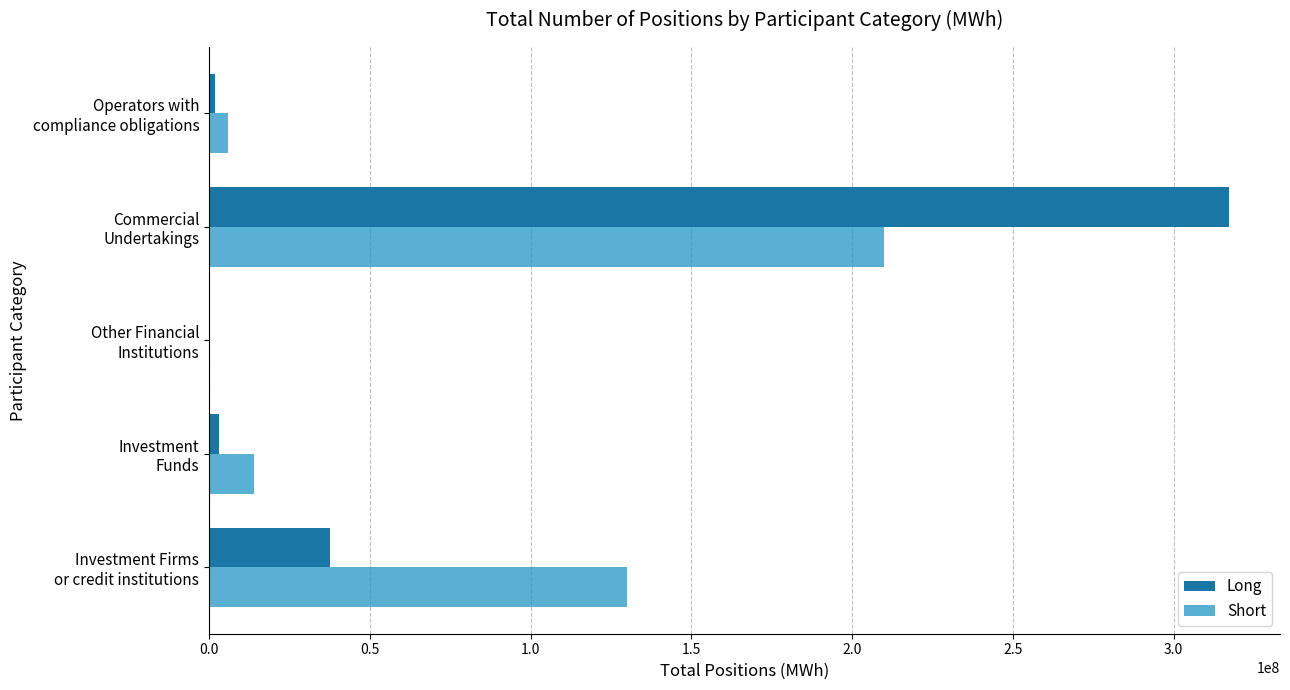

How many positive values does the Long series have?

4